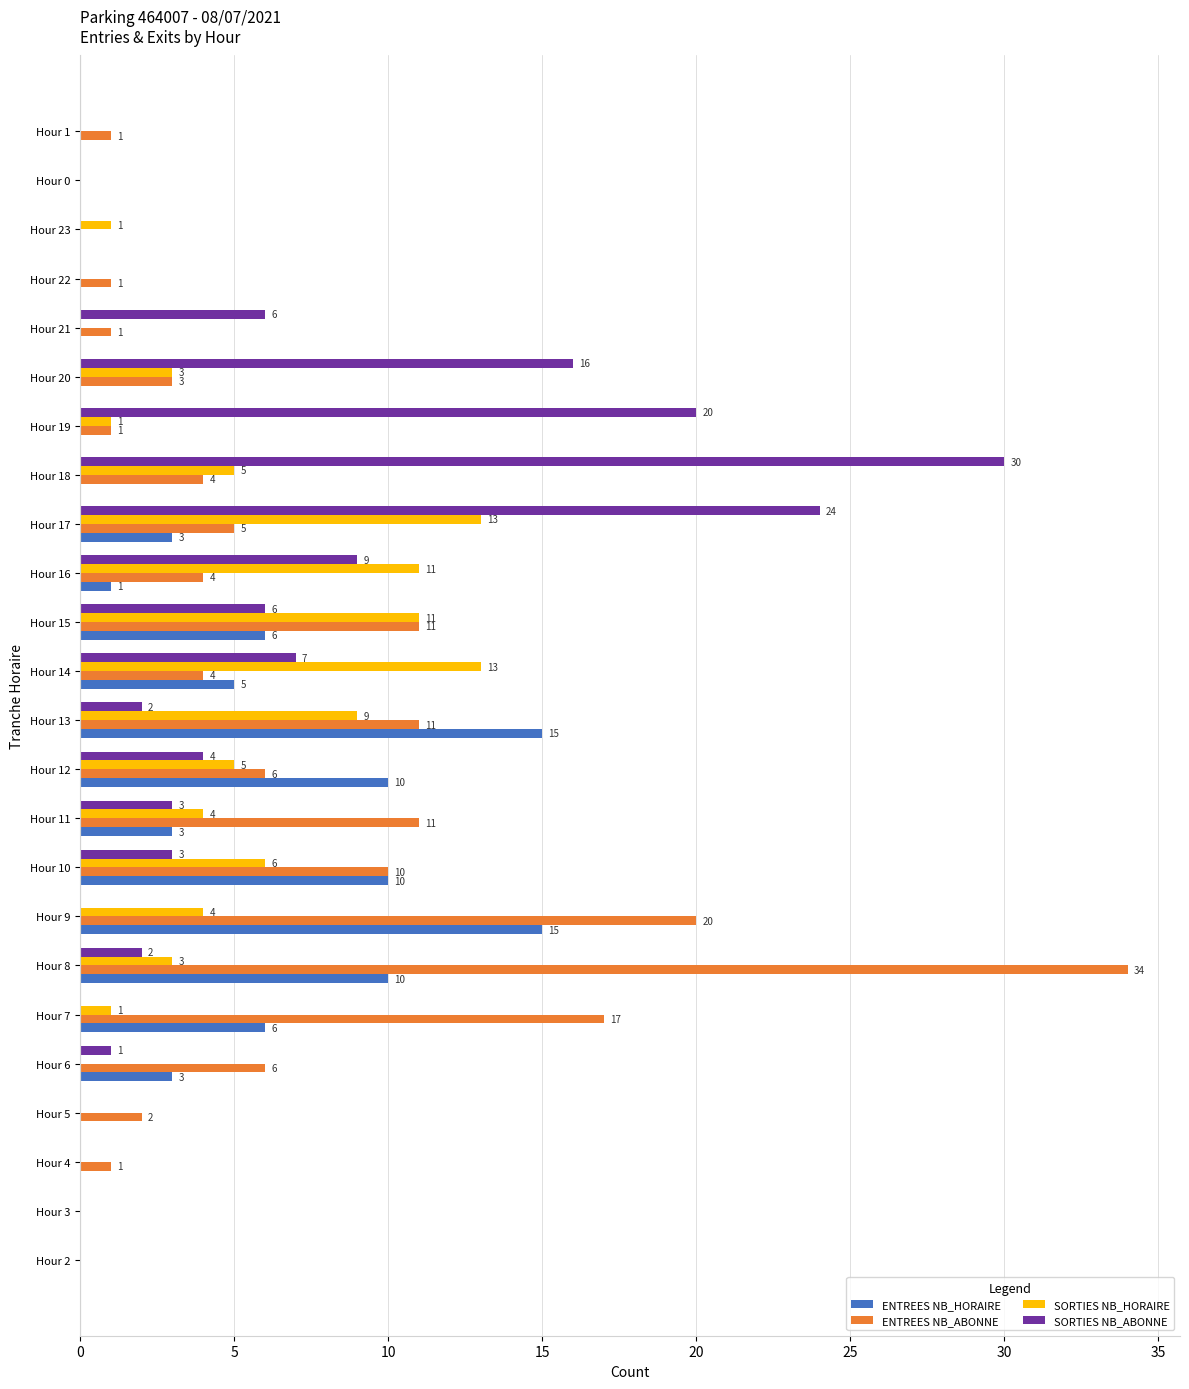

What is the total value across all series at Hour 10?

29